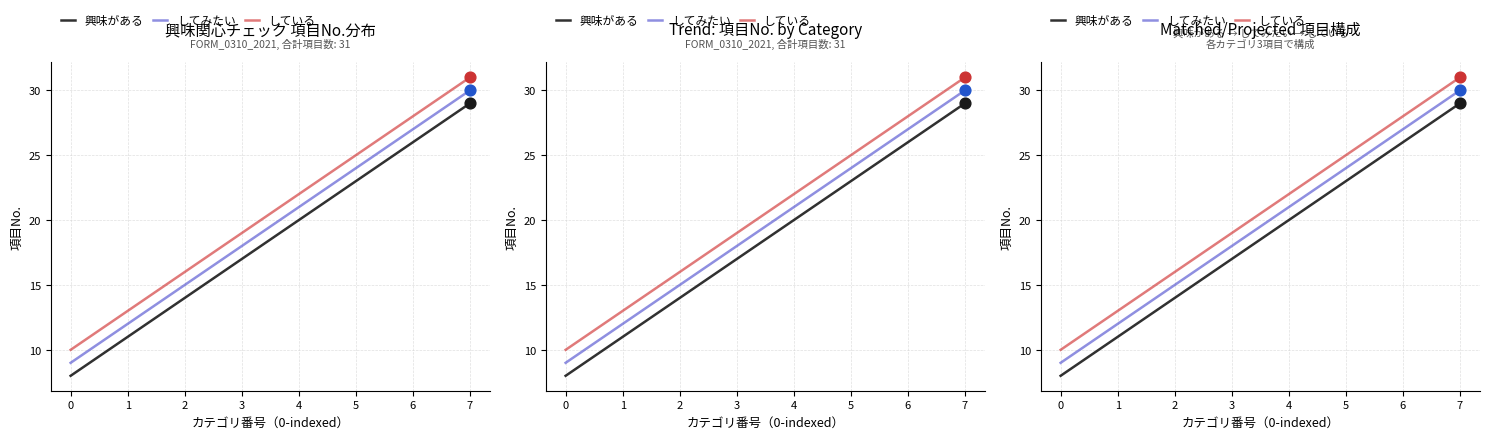

Which series reaches the maximum Y coordinate?

している